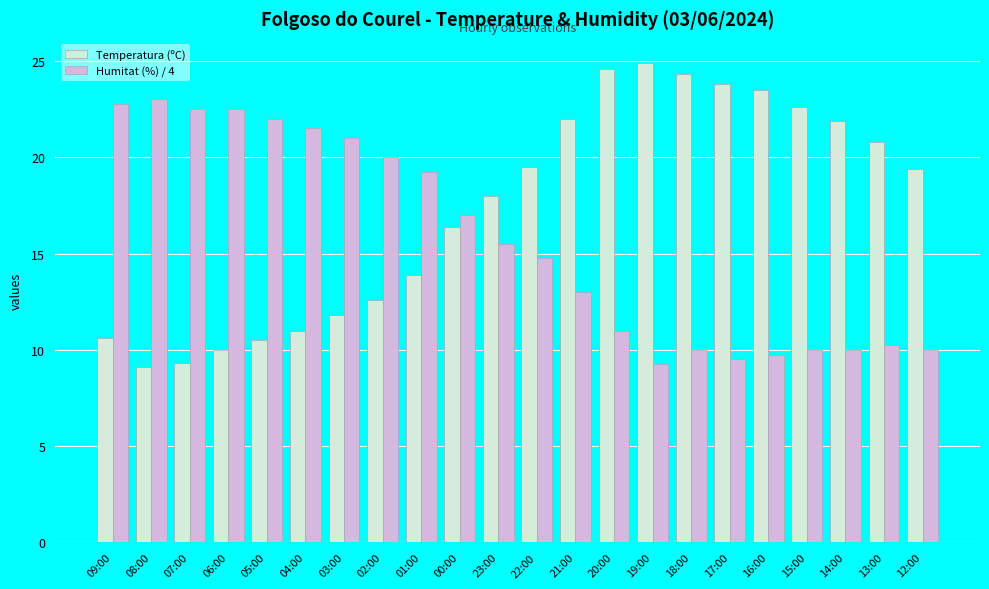

What is the value of the Temperatura (ºC) bar at the 12th from the left?

19.5